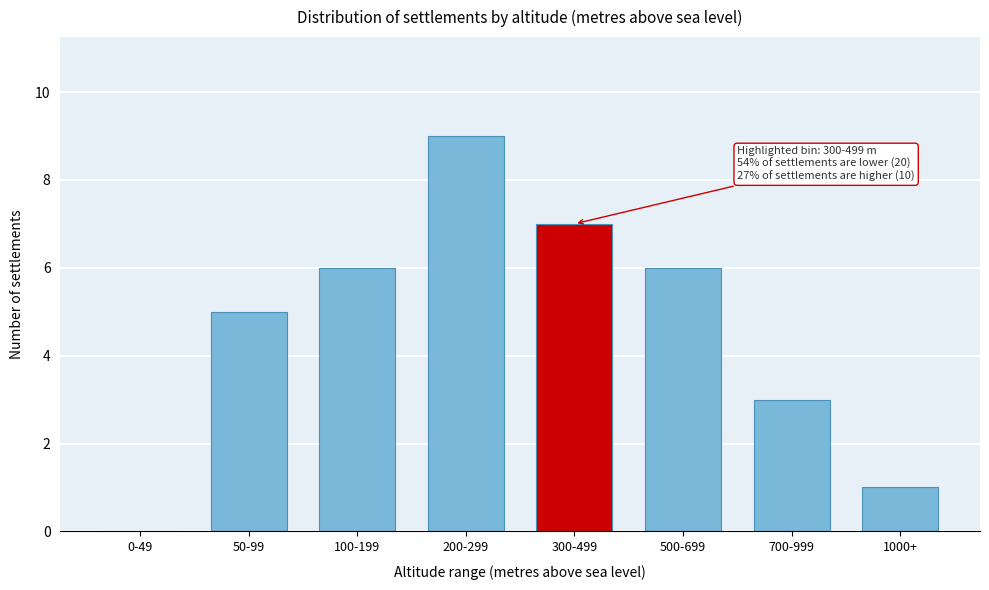

Reading left to right, what are all the values shown in this chart?

0-49=0	50-99=5	100-199=6	200-299=9	300-499=7	500-699=6	700-999=3	1000+=1